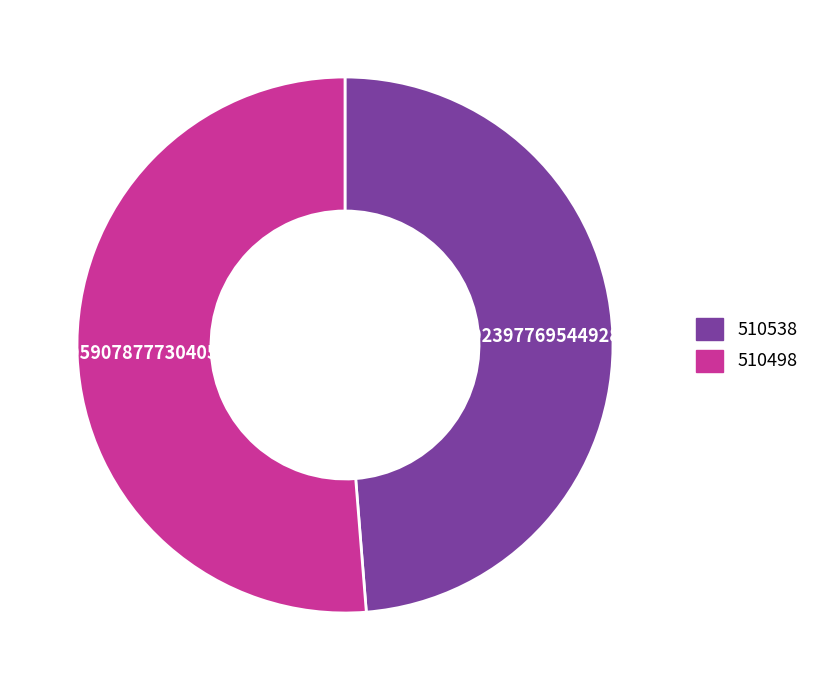

What is the ratio of the value at 510538 to the value at 510498?

1.0